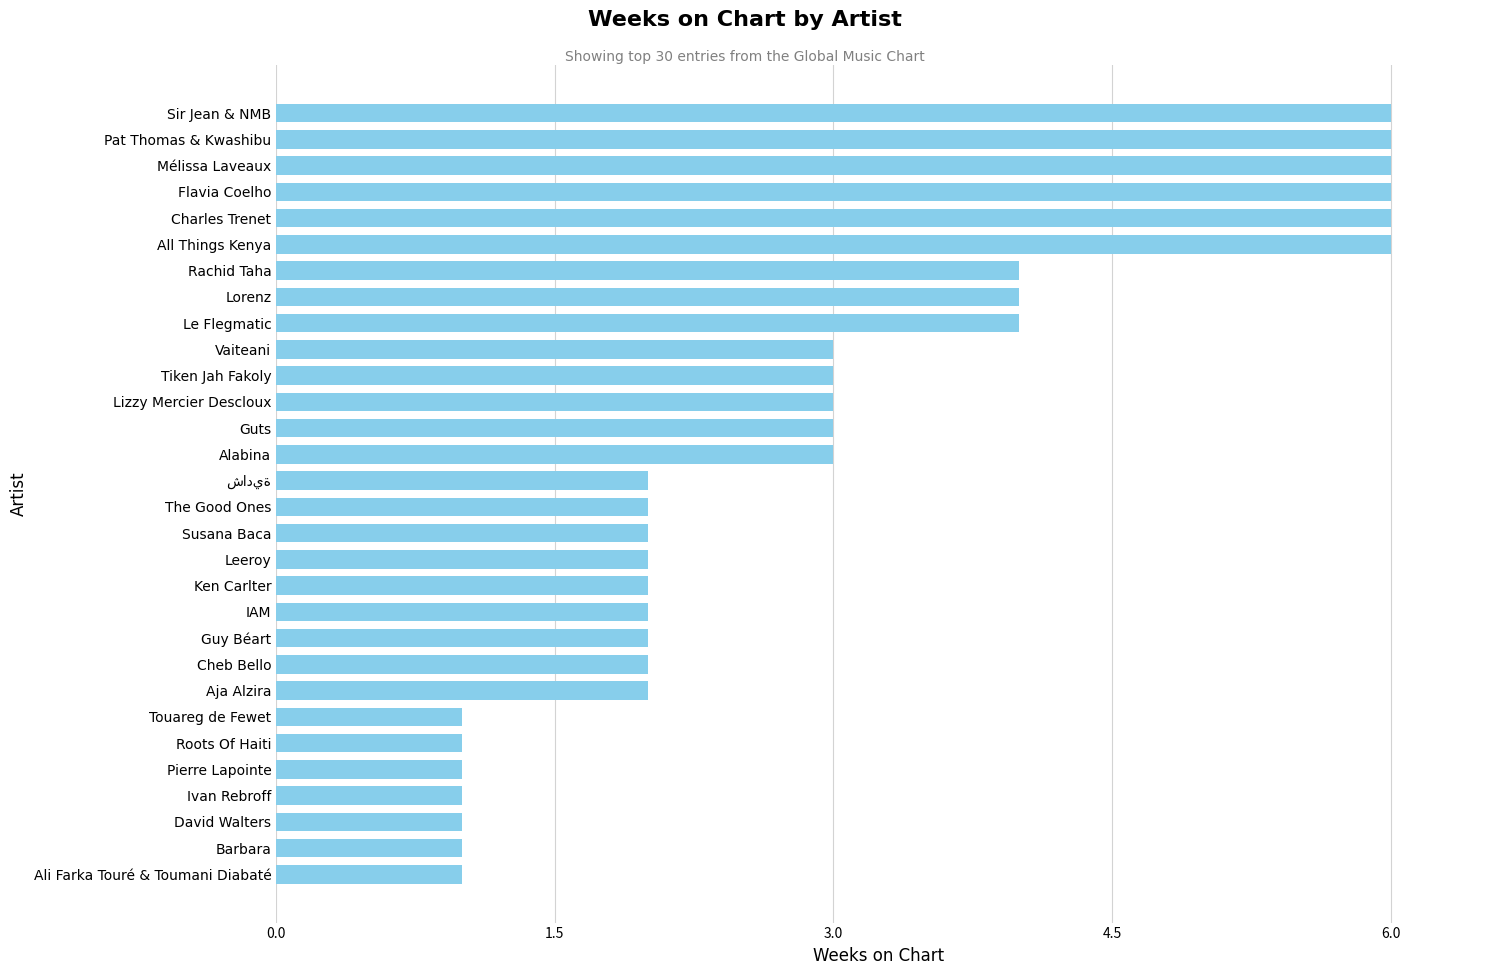

What is the maximum value shown in the chart?

6